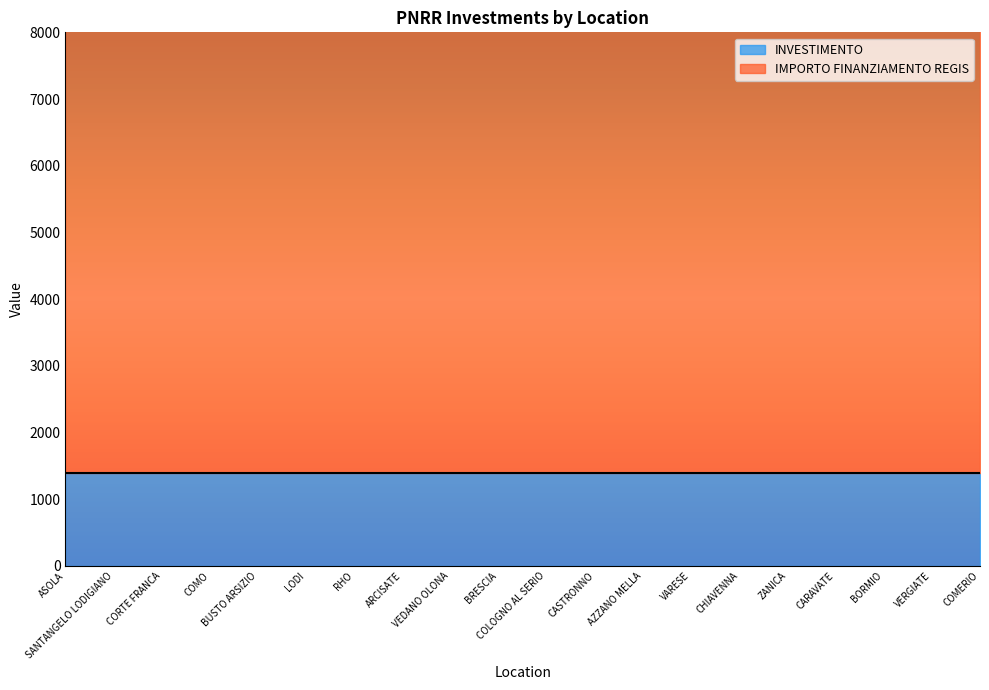

What is the label of the 1st point from the left?

ASOLA